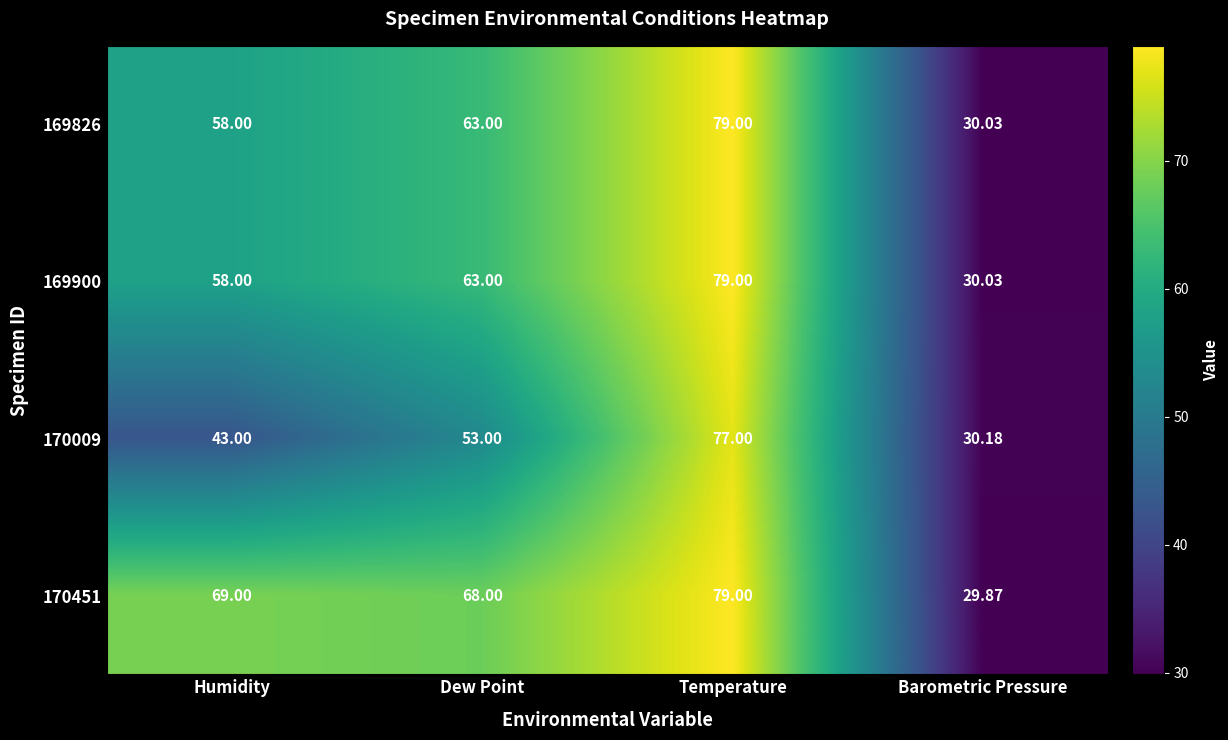

How many series are shown in this chart?

4